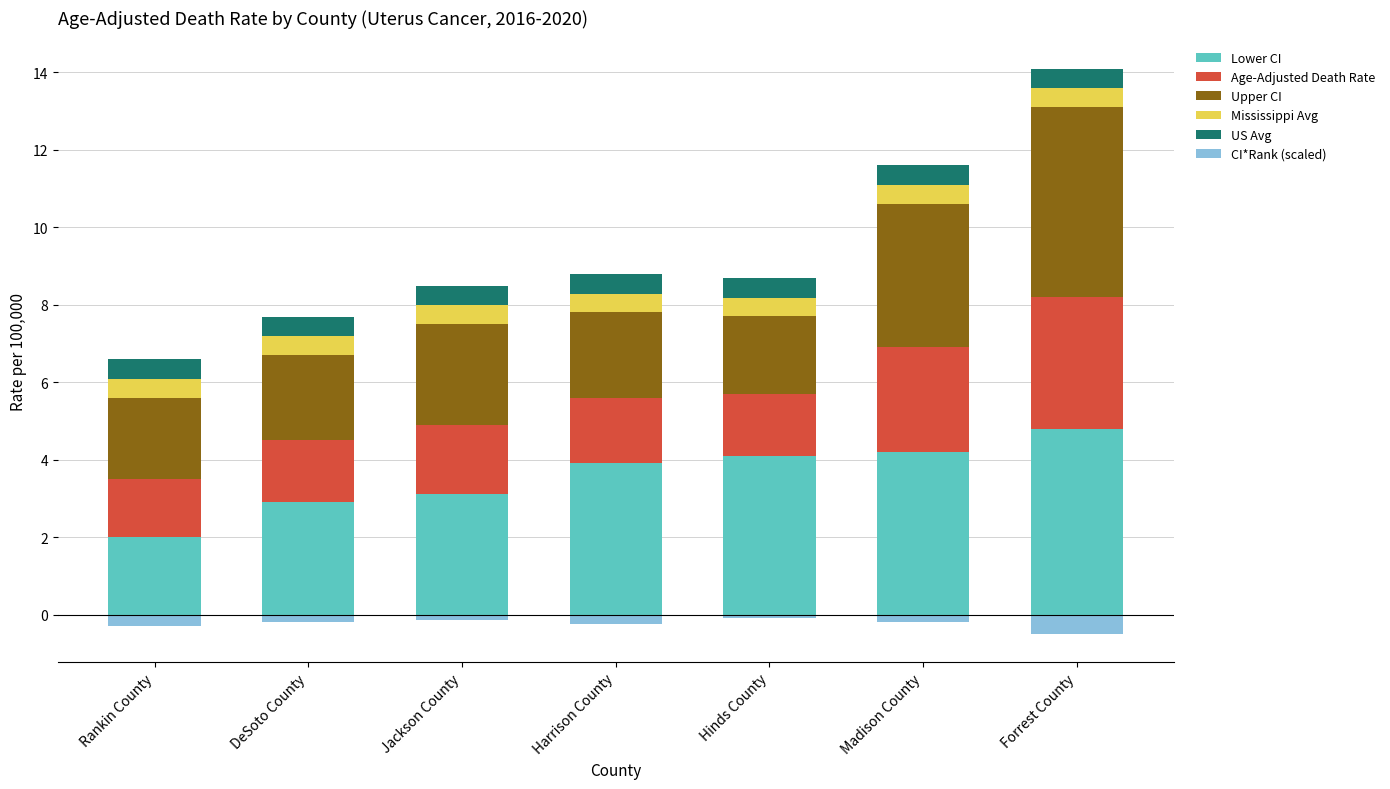

What position from the right is Harrison County?

4